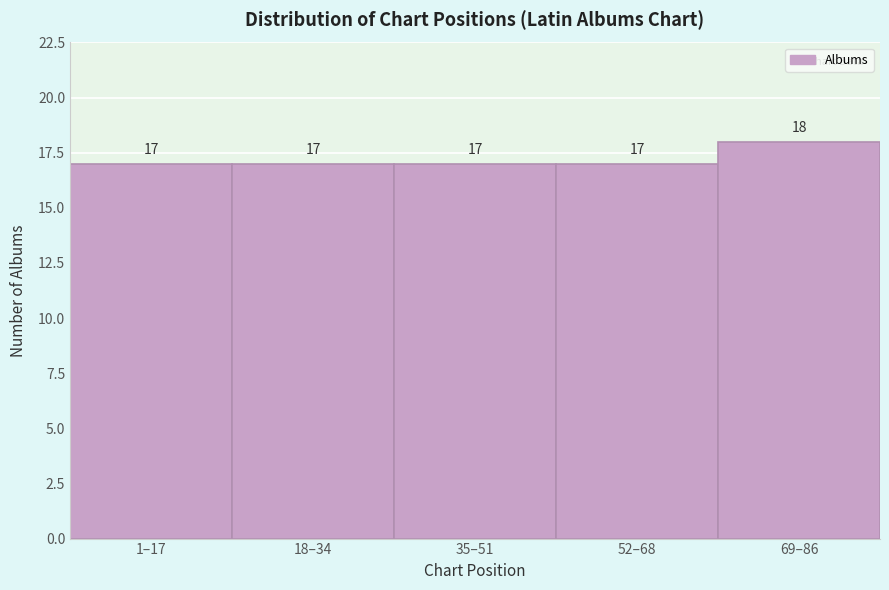

Reading left to right, transcribe all the data shown in this chart.

17	17	17	17	18